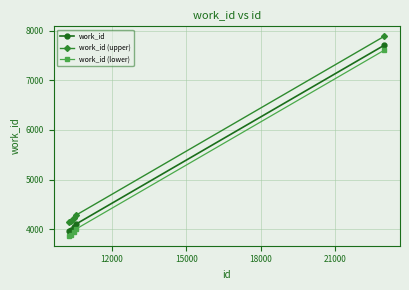

What is the sum of all work_id (upper) values?

24709